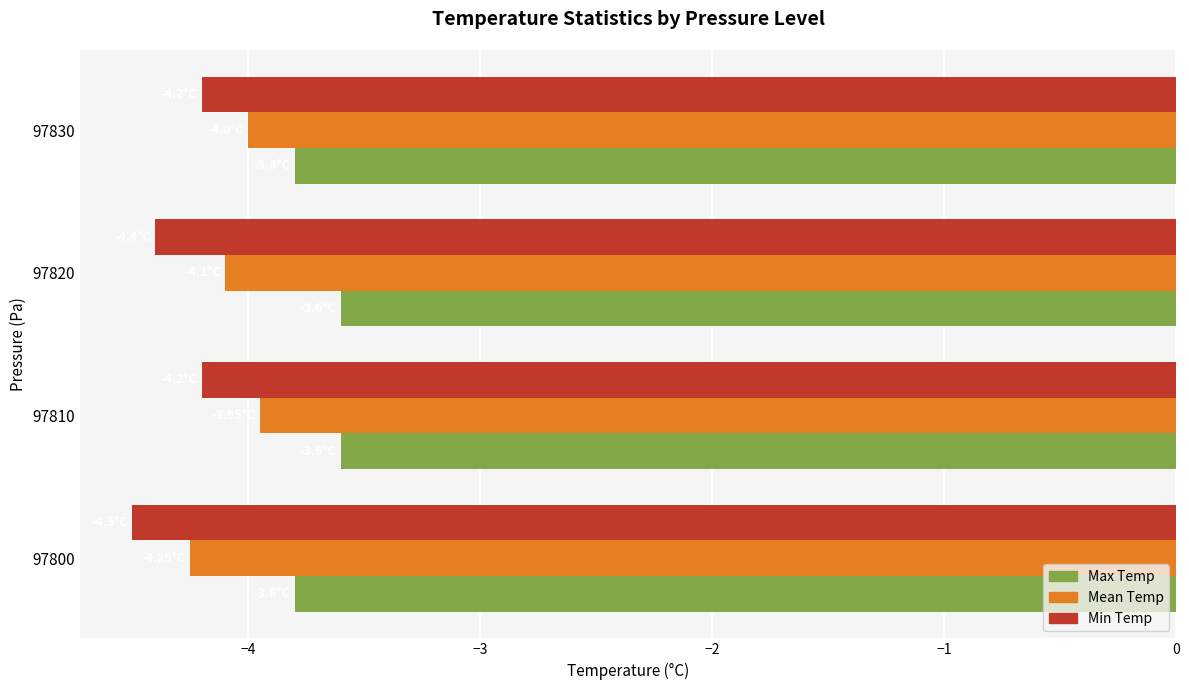

Which series has the largest total across all categories?

Max Temp